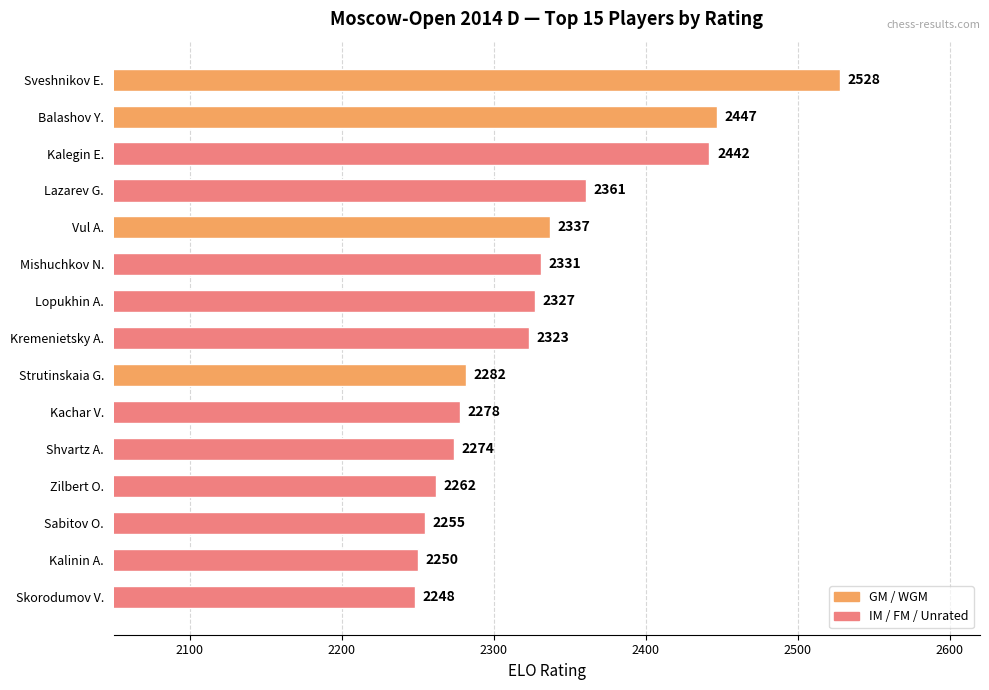

How many categories are shown in the chart?

15